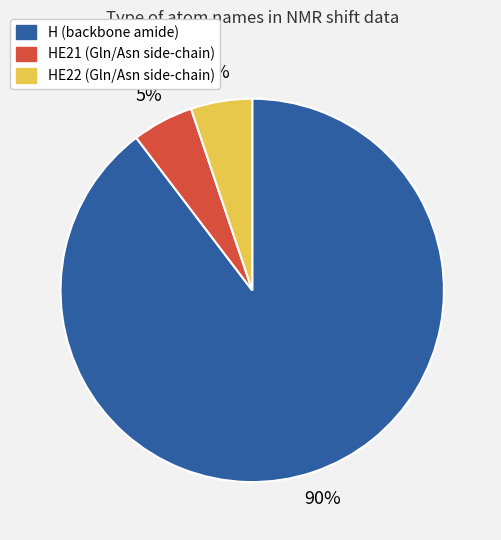

Combined, do HE22 (Gln/Asn side-chain) and H (backbone amide) account for over 50%?

Yes